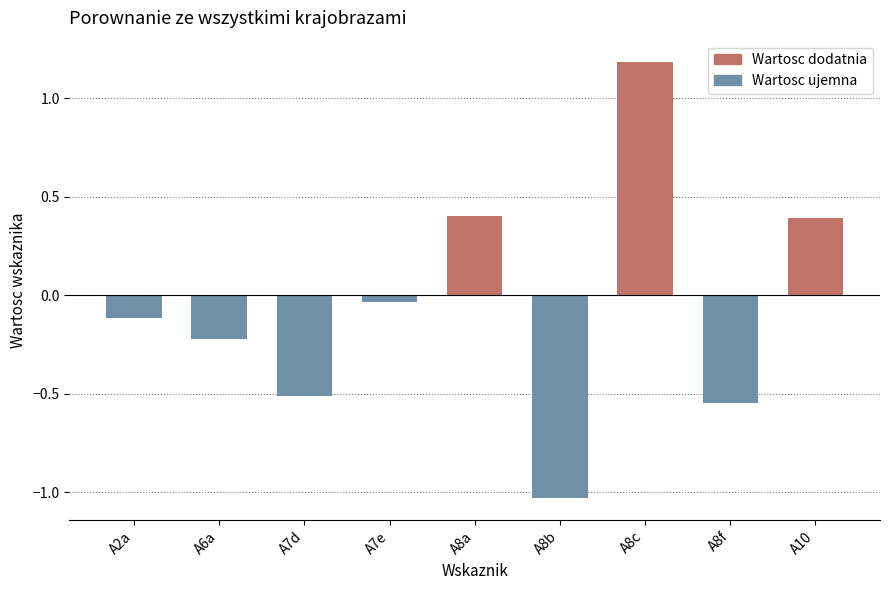

Which has a higher value, A8f or A8a?

A8a